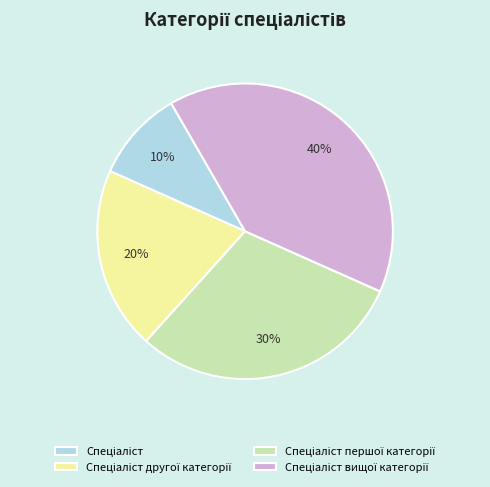

Is there a majority slice in this chart?

No